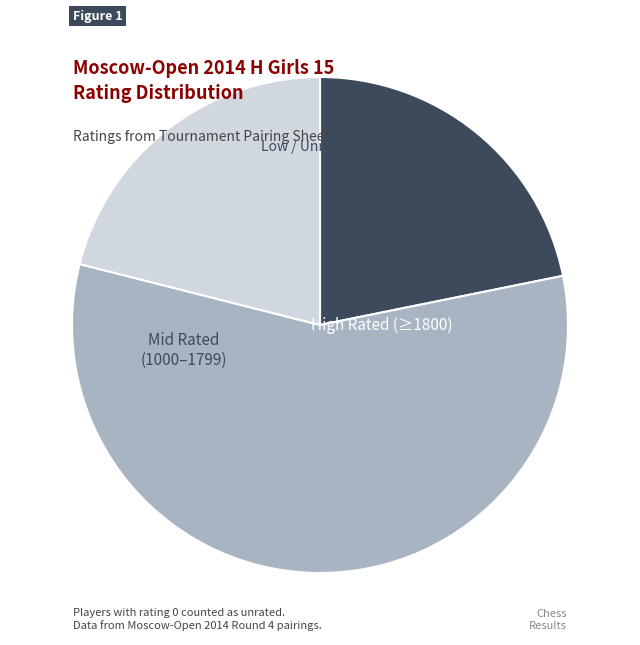

Is there any slice that represents more than half of the pie?

Yes